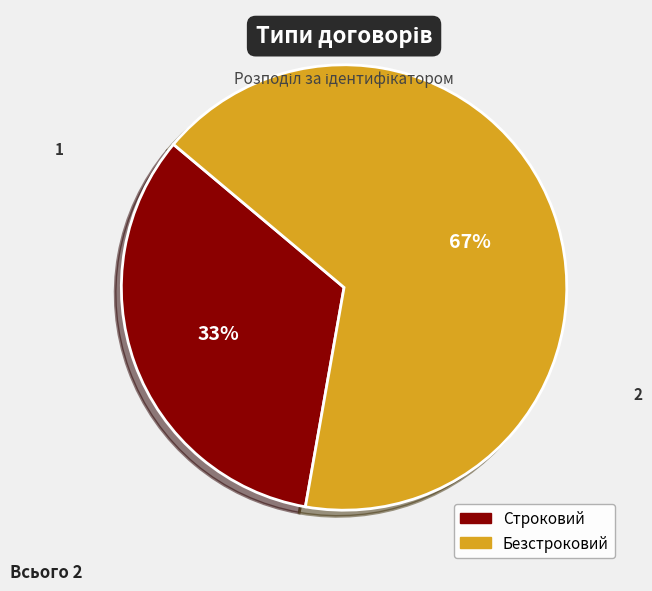

Combined, do Безстроковий and Строковий account for over 50%?

Yes